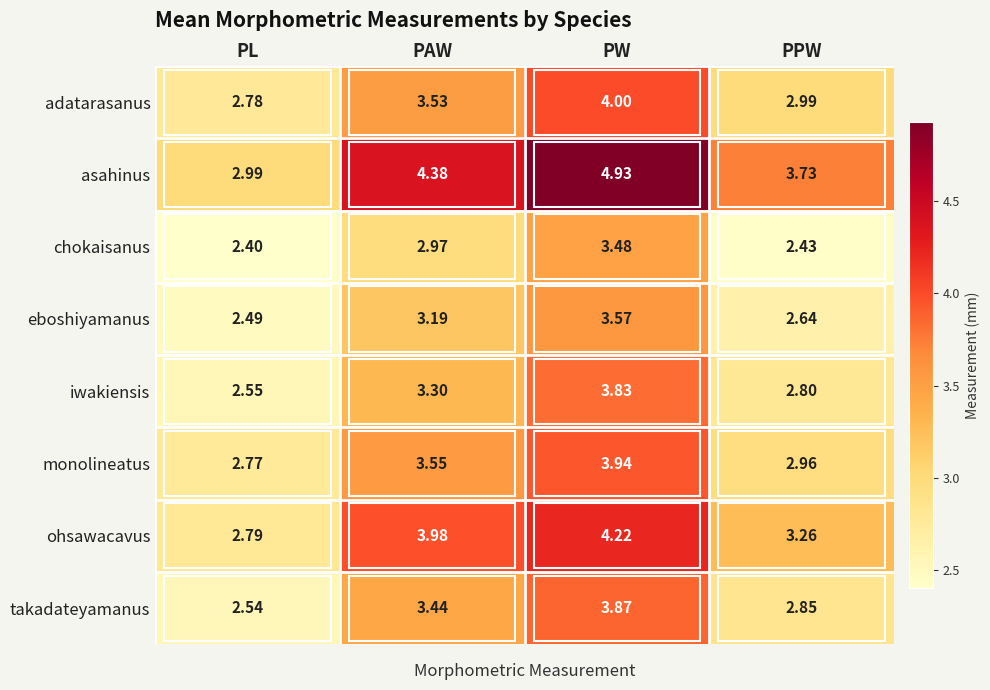

Which series has the largest total across all categories?

asahinus